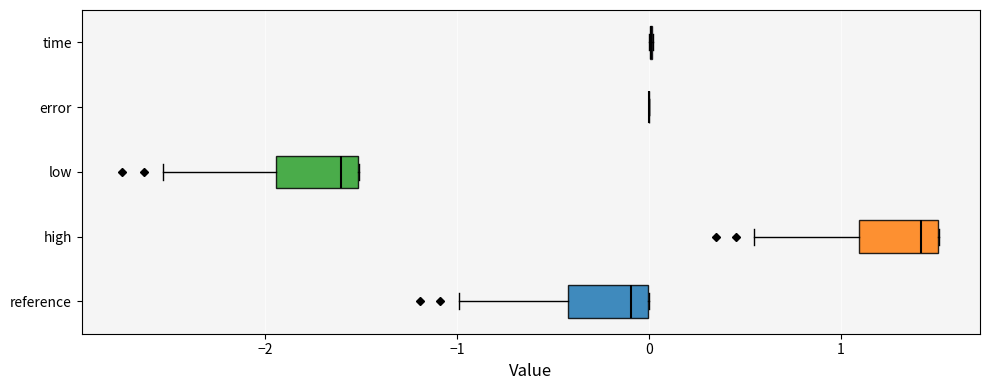

Reading bottom to top, transcribe this box plot: for each box, give where its median line is, the range the box spans, and where its two whiskers end, as read against the x-axis. The values are not printed on the chart, so give them approximately, as read against the axis.

reference: median -0.1, box -0.4 to 0.0, whiskers -1.0 to 0.0
high: median 1.4, box 1.1 to 1.5, whiskers 0.5 to 1.5
low: median -1.6, box -1.9 to -1.5, whiskers -2.5 to -1.5
error: box collapsed to a line at 0.0, whiskers 0.0 to 0.0
time: box collapsed to a line at 0.0, whiskers 0.0 to 0.0